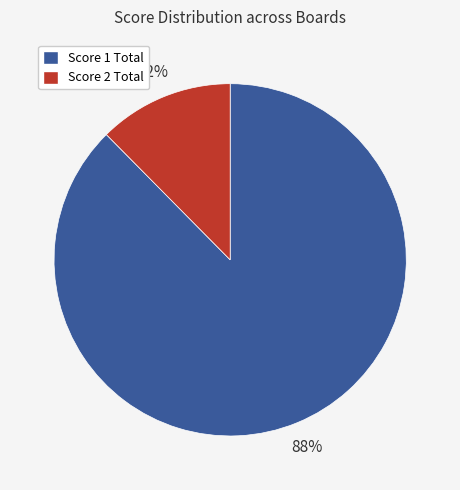

To the nearest percent, what is the average slice percentage?

50%